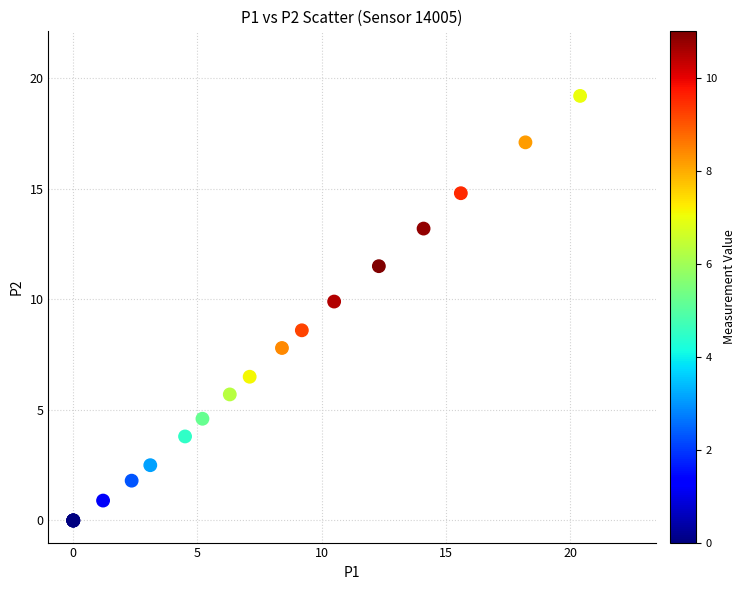

What Y value in the scatter plot is closest to 9?

8.6